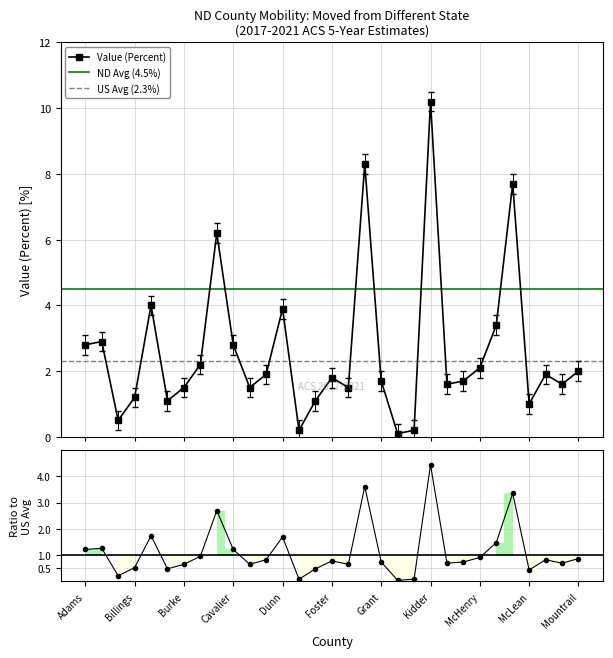

What is the difference between the second highest and minimum values?

8.2